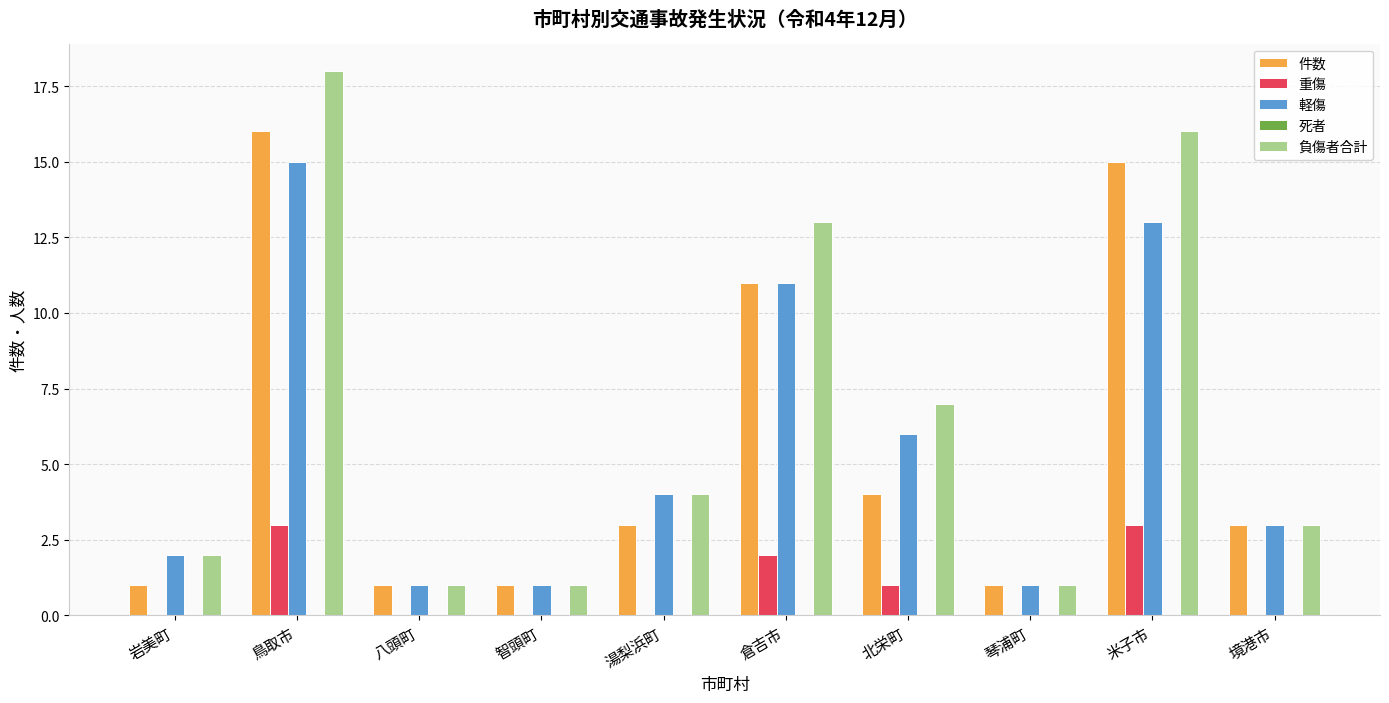

Is it true that 重傷 equals 2 at 倉吉市?

True